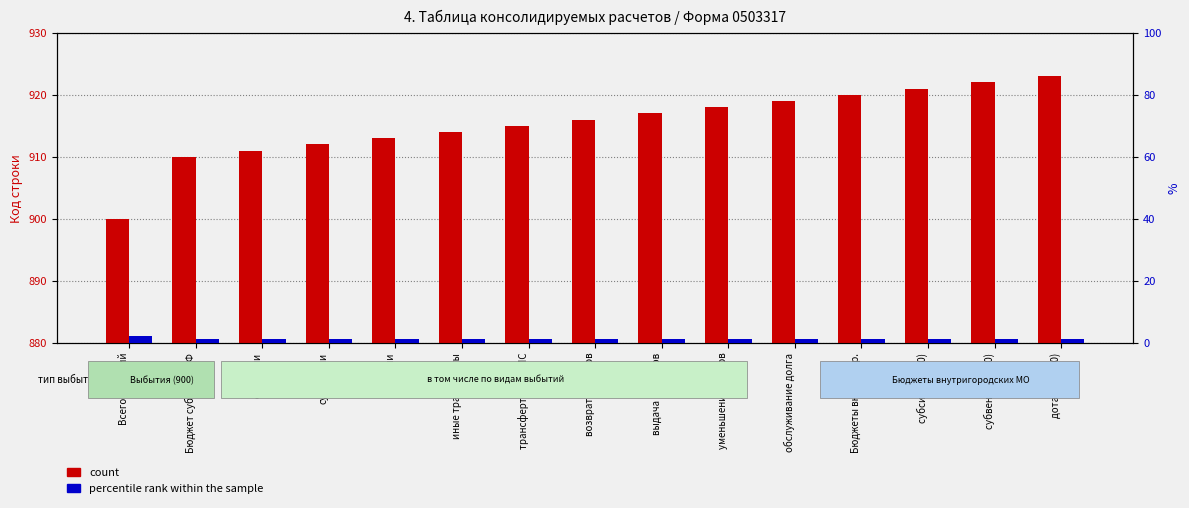

What position from the right is обслуживание долга?

5